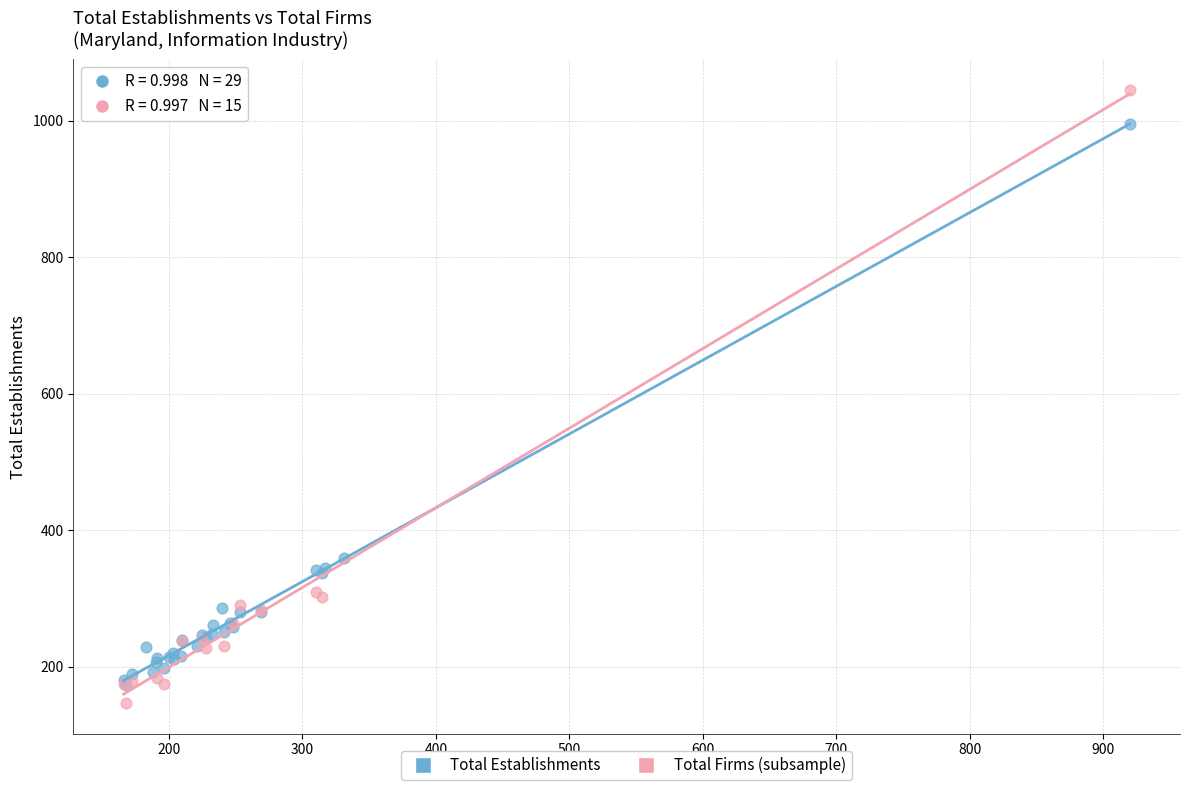

Which series reaches the maximum Y coordinate?

Total Firms (subsample)